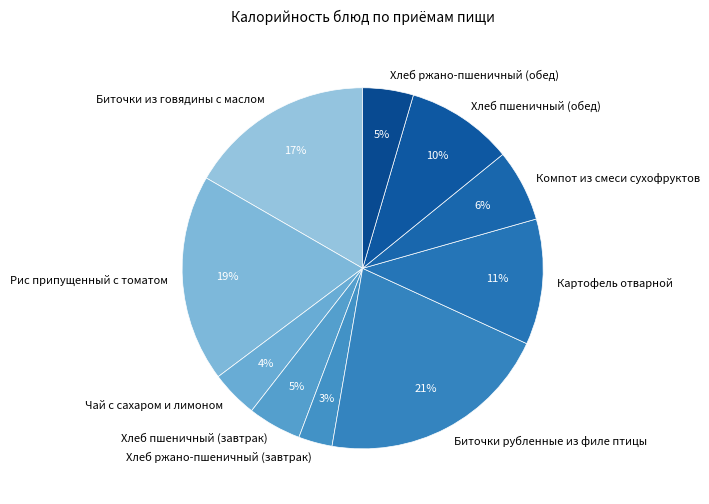

How many slices are in this pie chart?

10